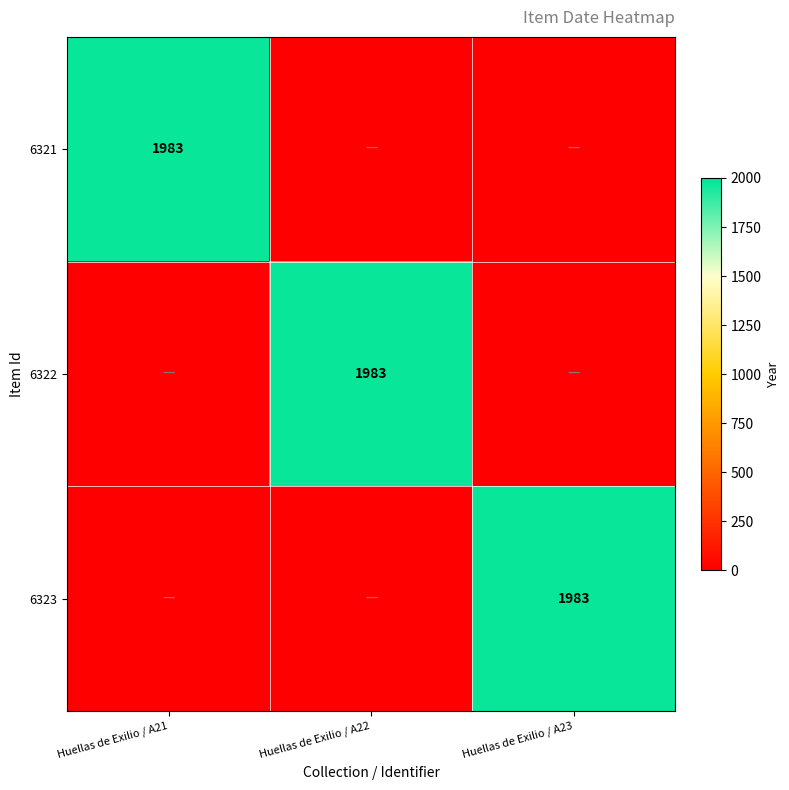

True or false: 6321 has a value of 1983 at Huellas de Exilio / A21.

True